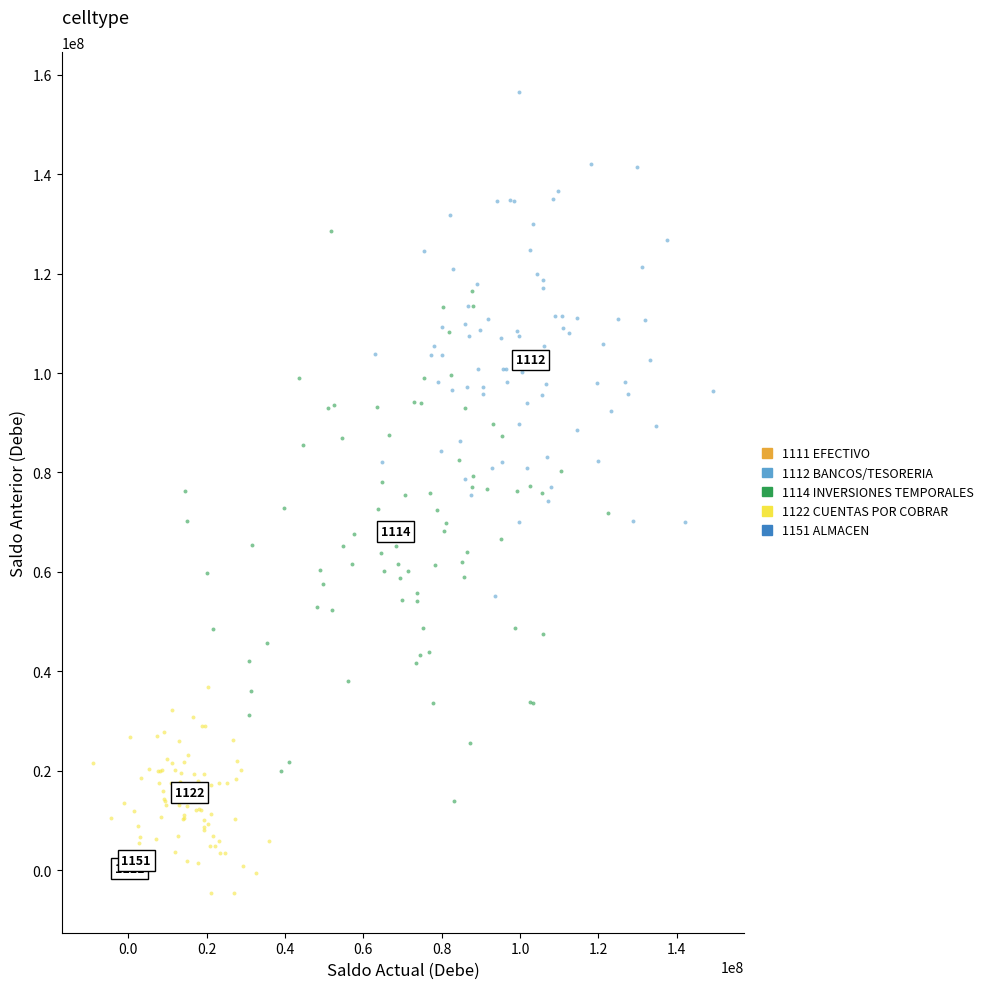

Which series contains the highest Y value?

1112 BANCOS/TESORERIA